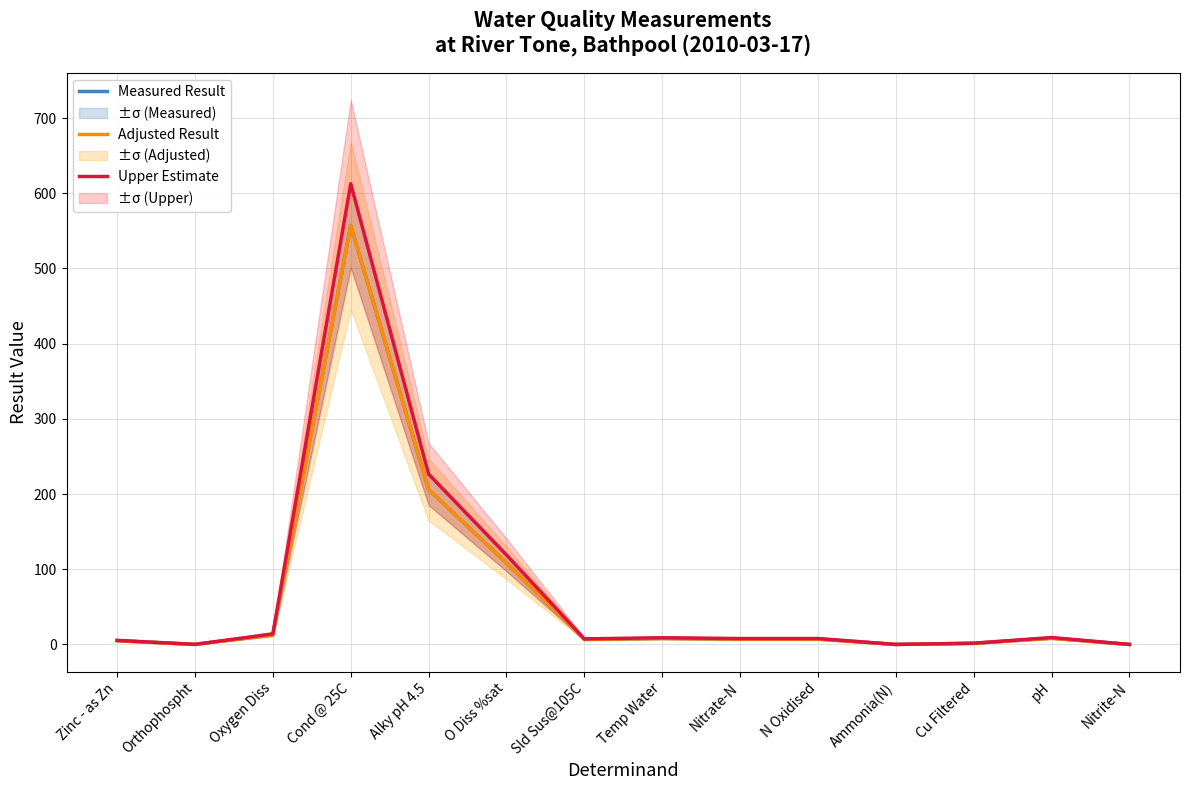

Reading right to left, transcribe all the data shown in this chart.

Measured Result: 0.0	8.4	1.5	0.1	7.2	7.2	8.1	6.8	108.3	206.0	557.0	12.8	0.1	5.0
Adjusted Result: 0.0	8.4	1.5	0.1	7.2	7.2	8.1	6.8	108.3	206.0	557.0	12.8	0.1	5.0
Upper Estimate: 0.0	9.2	1.7	0.1	7.9	7.9	8.9	7.5	119.1	226.6	612.7	14.1	0.1	5.5